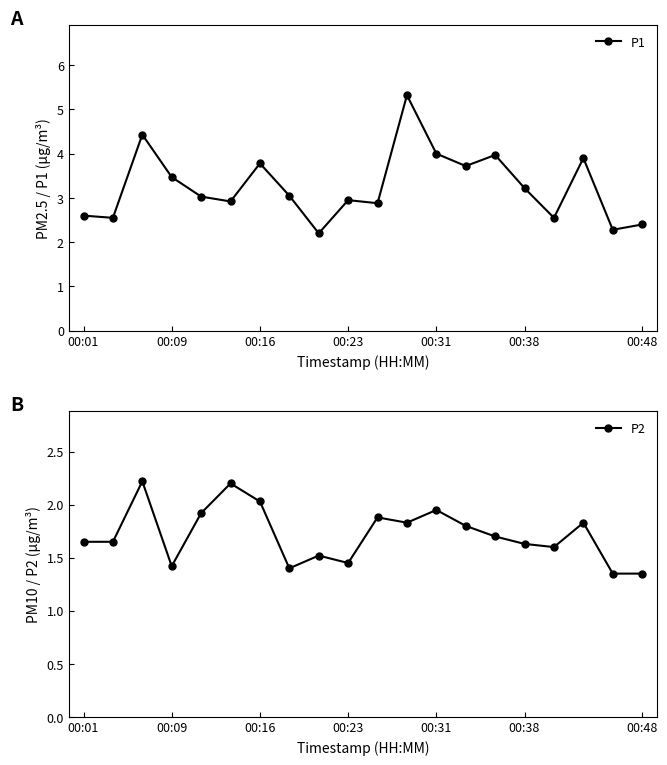

True or false: P1 and P2 intersect in this chart.

False